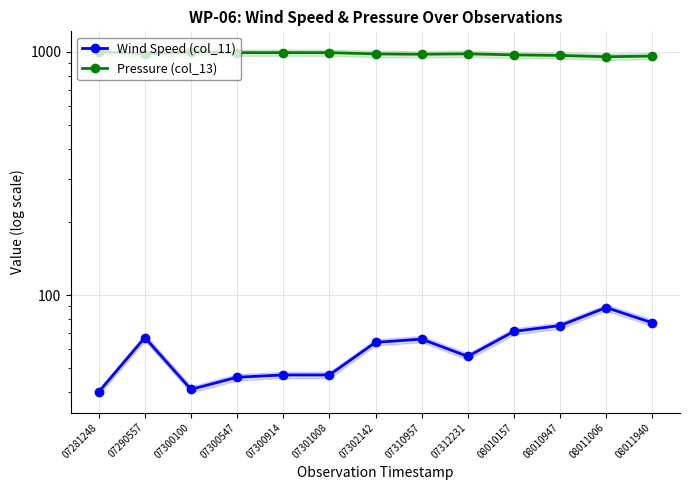

True or false: Wind Speed (col_11) has more than 0 interior local peaks.

True